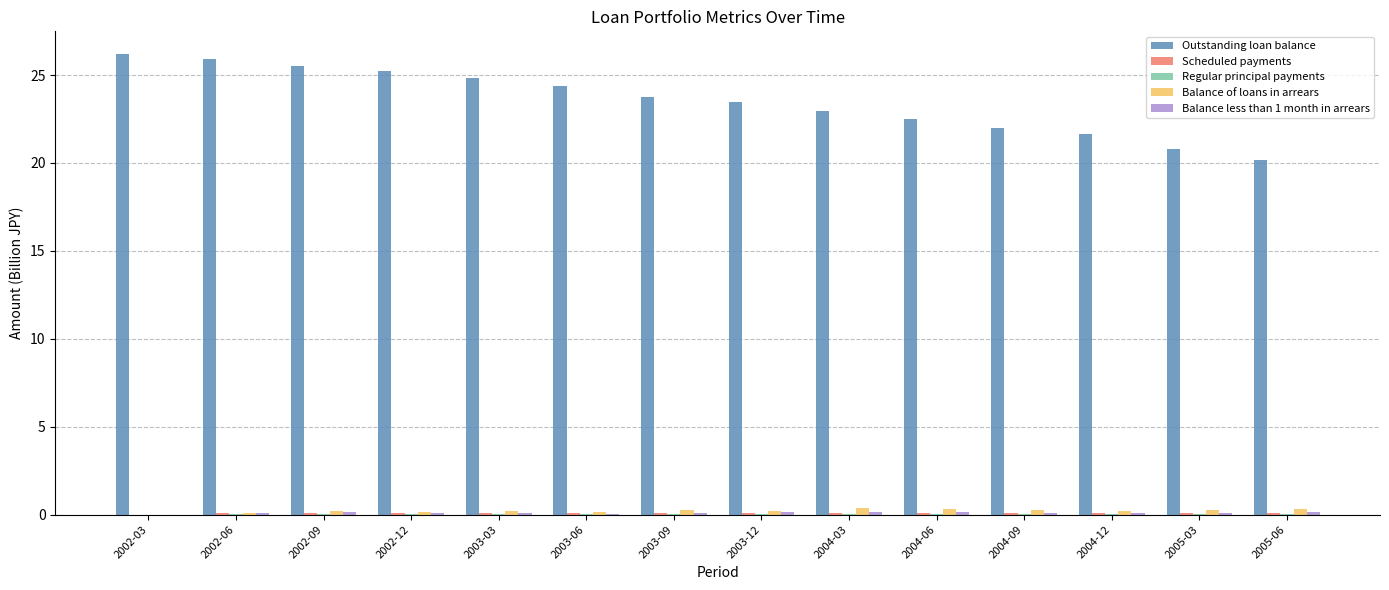

Which series changed the most between 2003-03 and 2004-12?

Outstanding loan balance